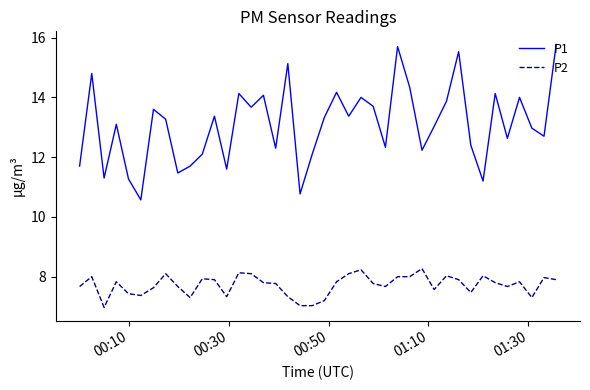

What is the smallest value displayed?

7.0